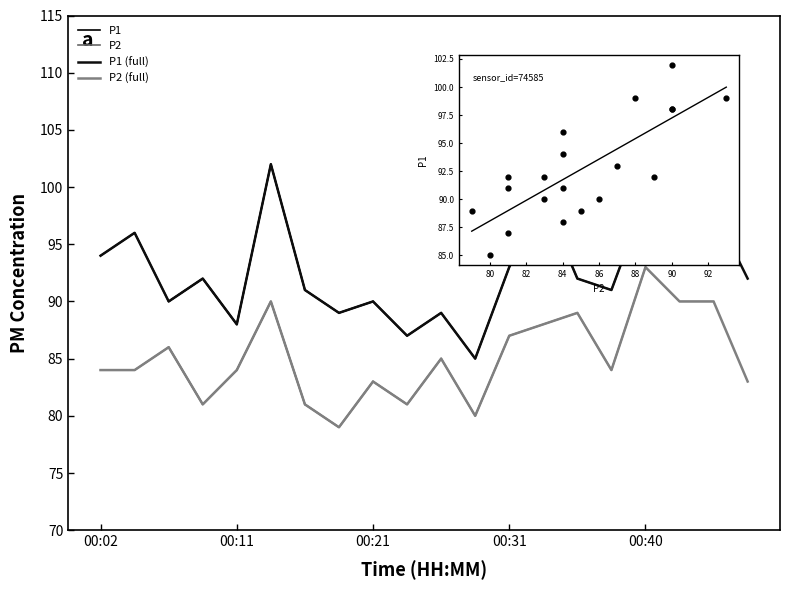

Which series has the largest Y range (max minus min)?

P1